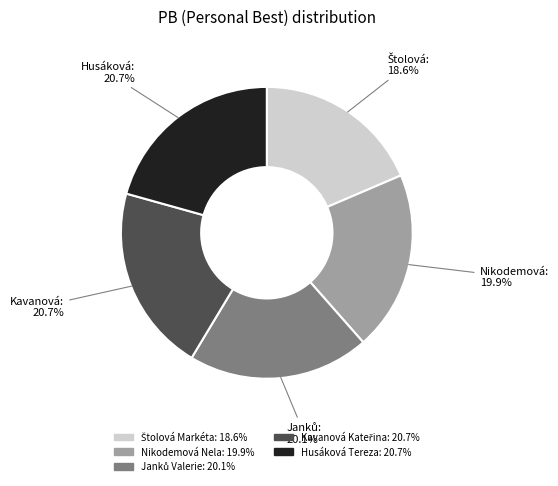

Does any single category account for the majority?

No